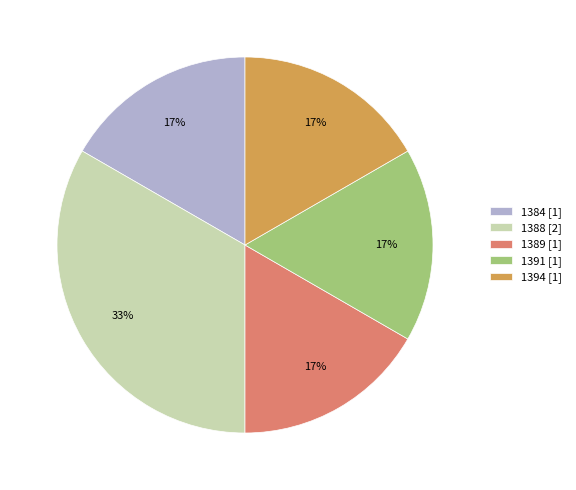

What percentage is the 1391 slice, to the nearest percent?

17%